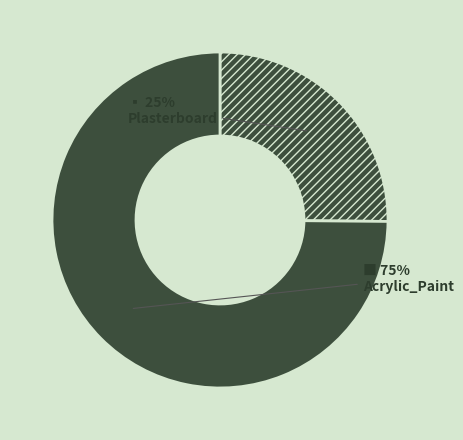

The Acrylic_Paint slice represents 75% of the pie. True or false?

True